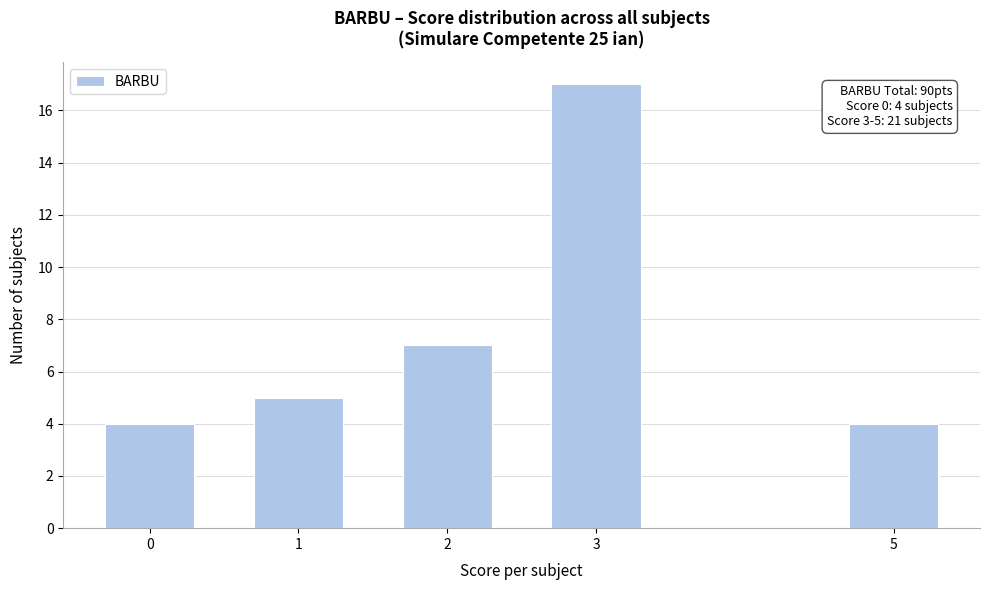

Reading left to right, extract all data points from this chart.

0=4	1=5	2=7	3=17	5=4